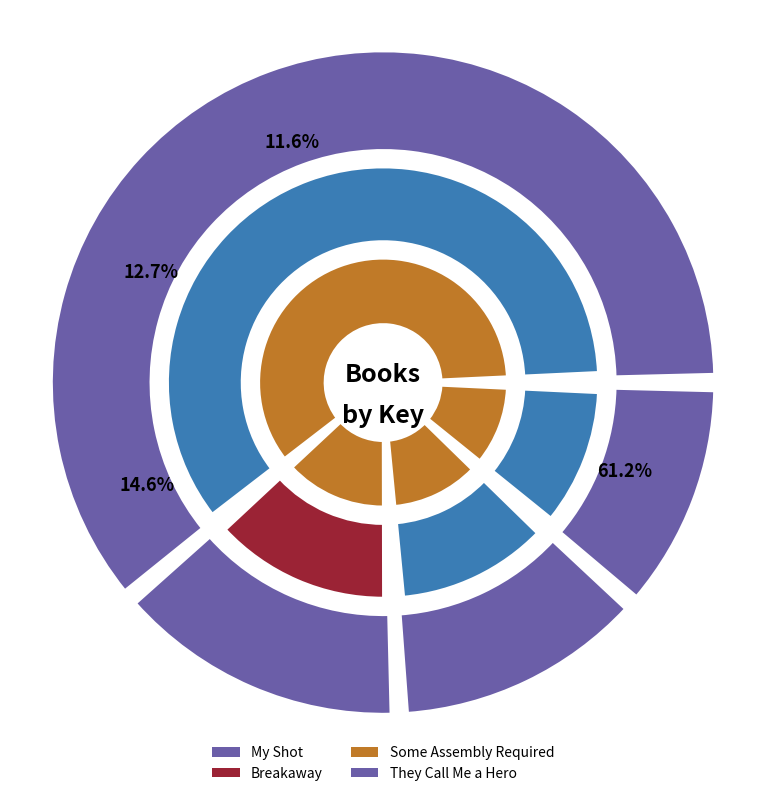

Rank the categories by value from lowest to highest.

They Call Me a Hero, Some Assembly Required, Breakaway, My Shot